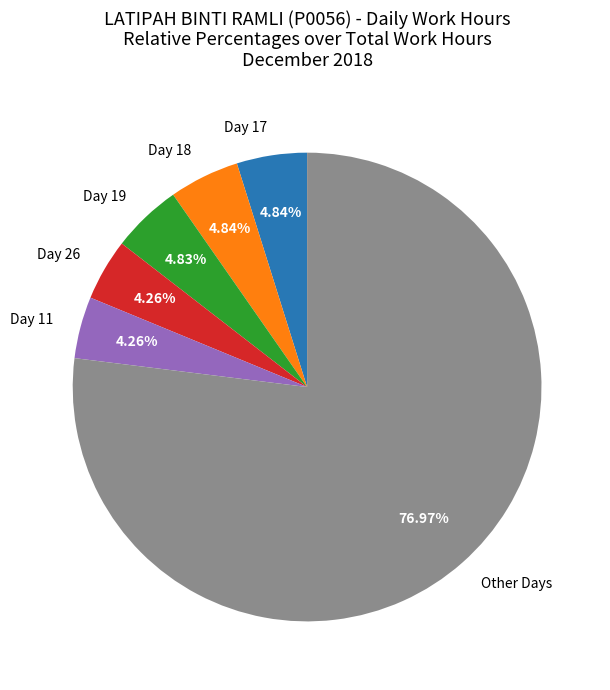

Which has a higher value, Day 26 or Other Days?

Other Days